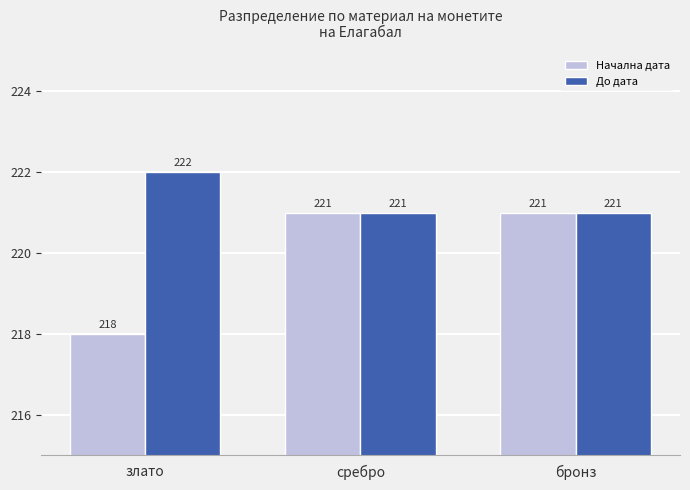

How many groups of bars are there?

3